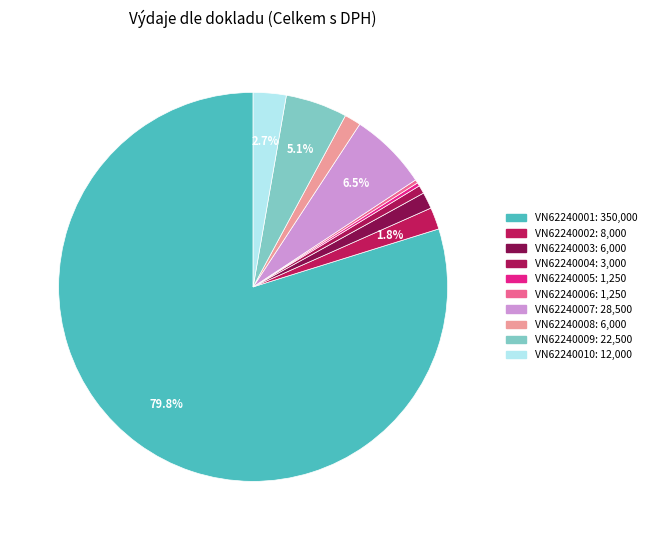

How many slices are in this pie chart?

10